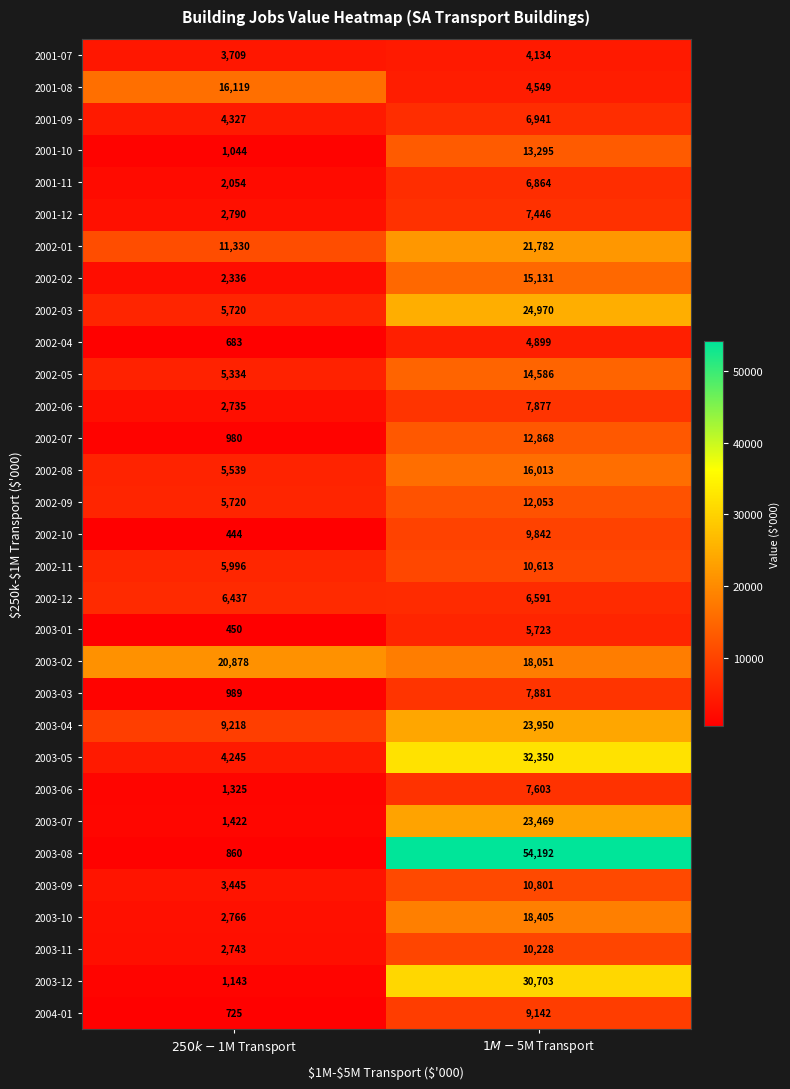

At which category does the chart reach its peak across all series?

$1M-$5M Transport